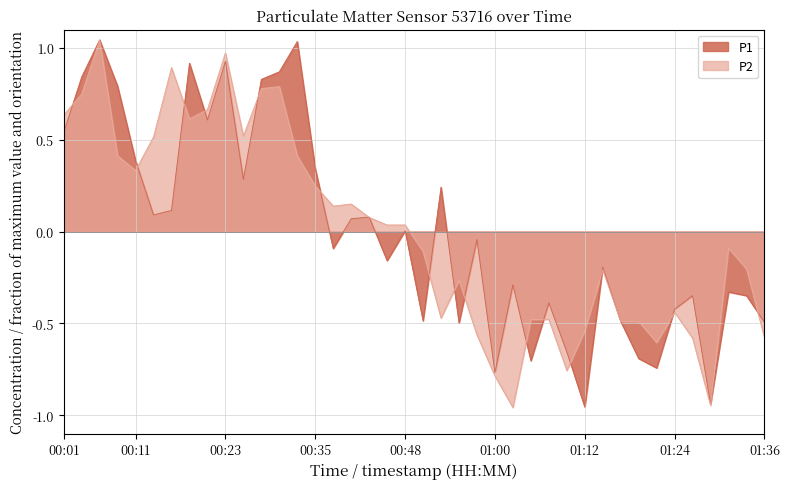

True or false: P1 has more than 0 points higher than both neighbors.

True